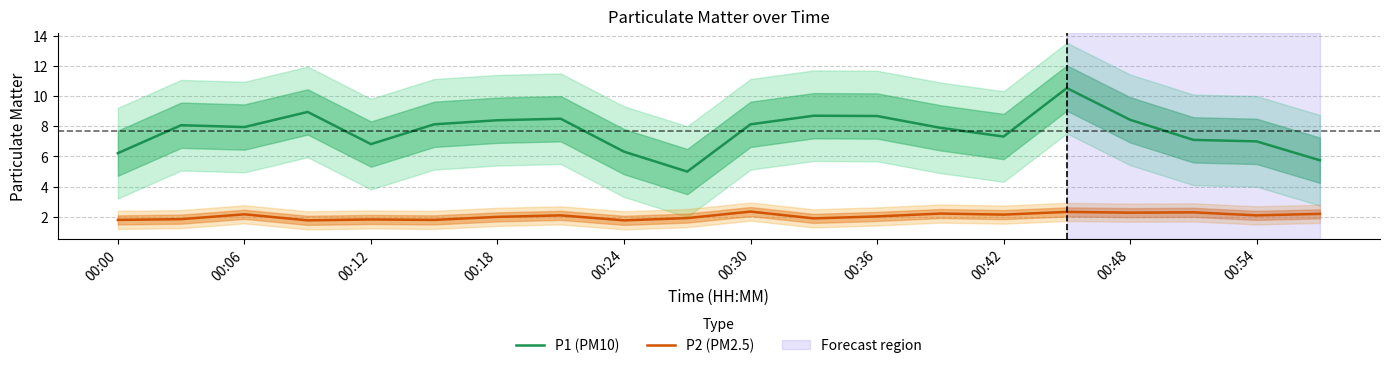

True or false: P2 (PM2.5) has a value of 1.3 at 00:30.

False